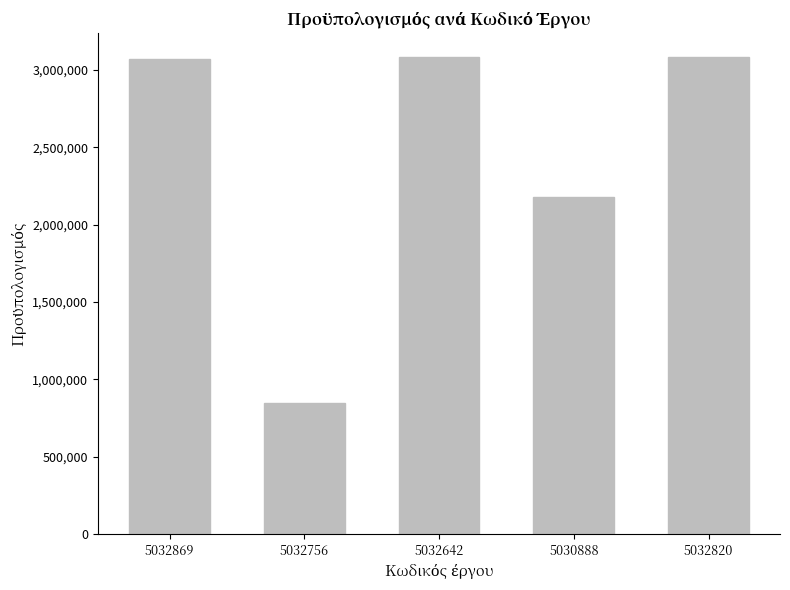

What is the value of the 4th bar from the left?

2180000